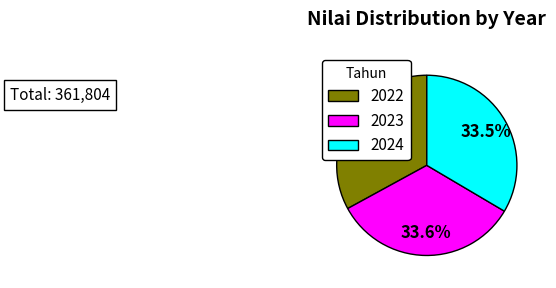

What portion of the pie excludes 2023?

66.4%